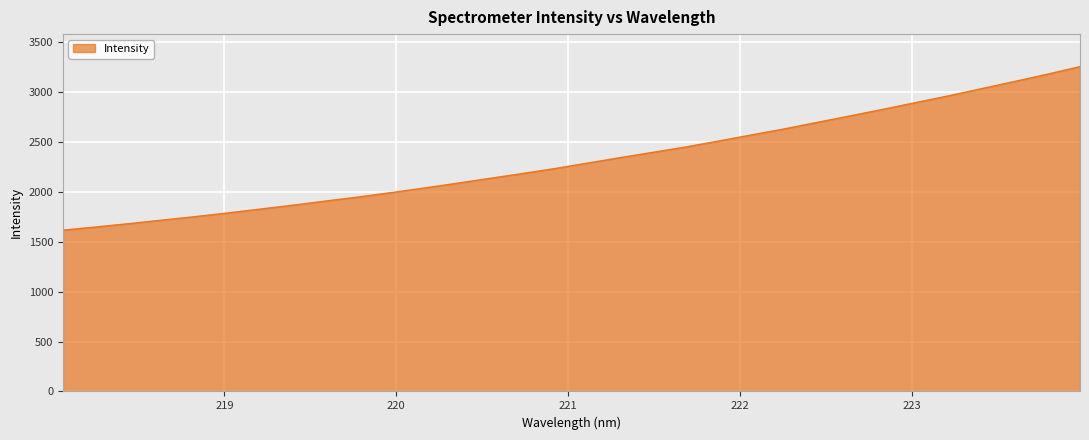

What is the minimum value shown in the chart?

1615.3